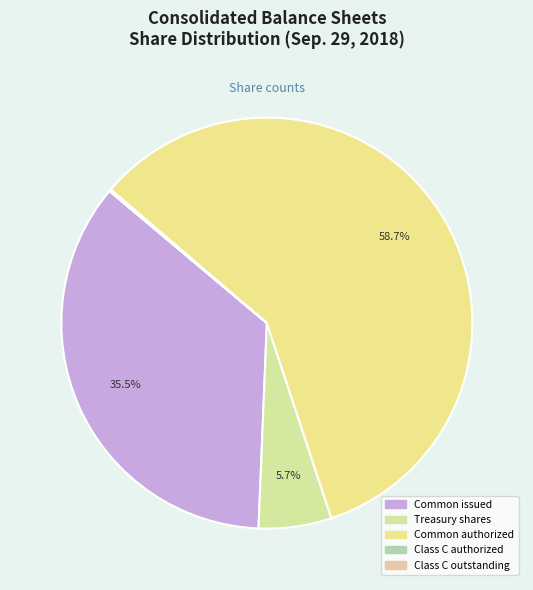

Does any single category account for the majority?

Yes